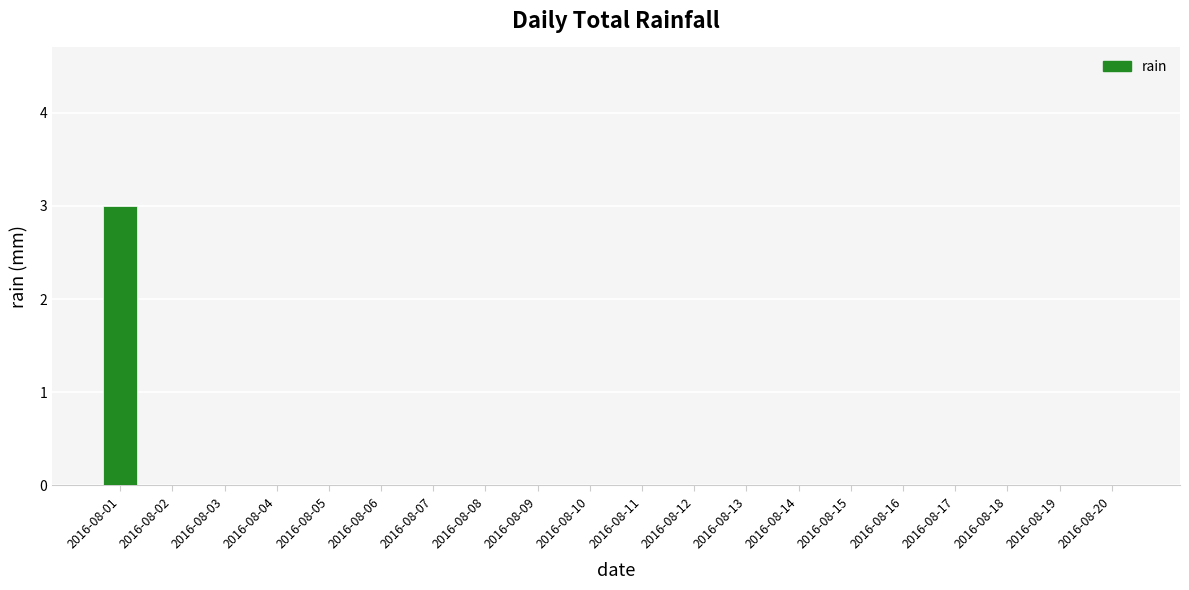

What is the sum of all values?

3